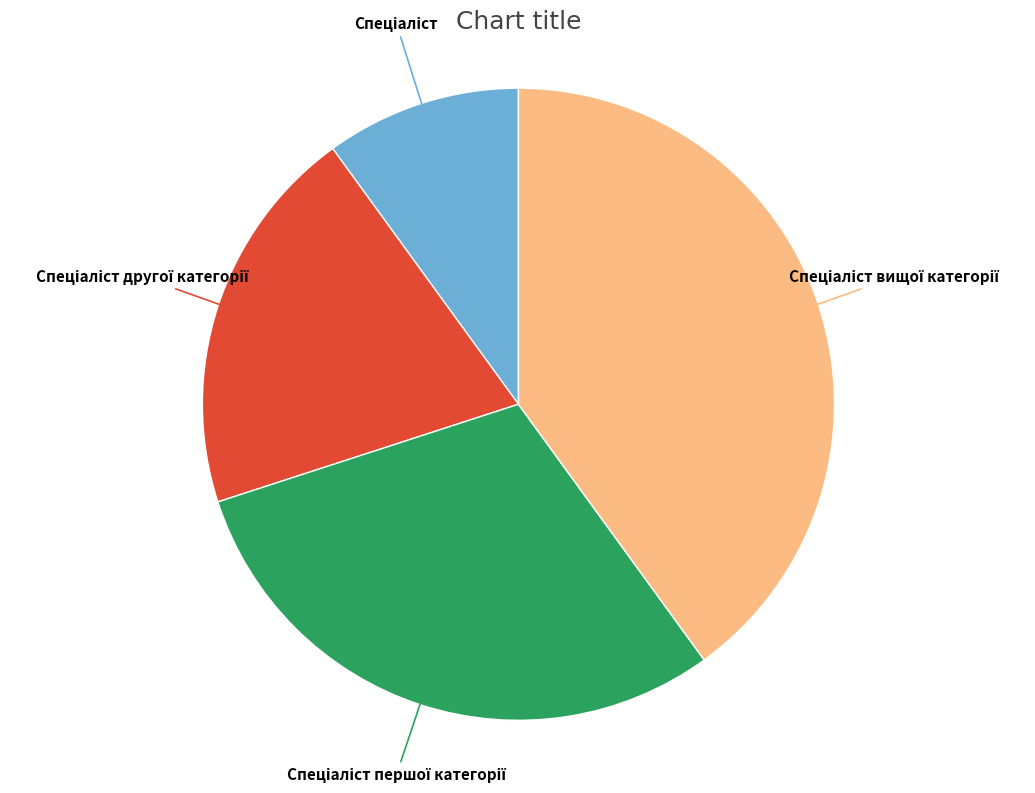

Is there a majority slice in this chart?

No